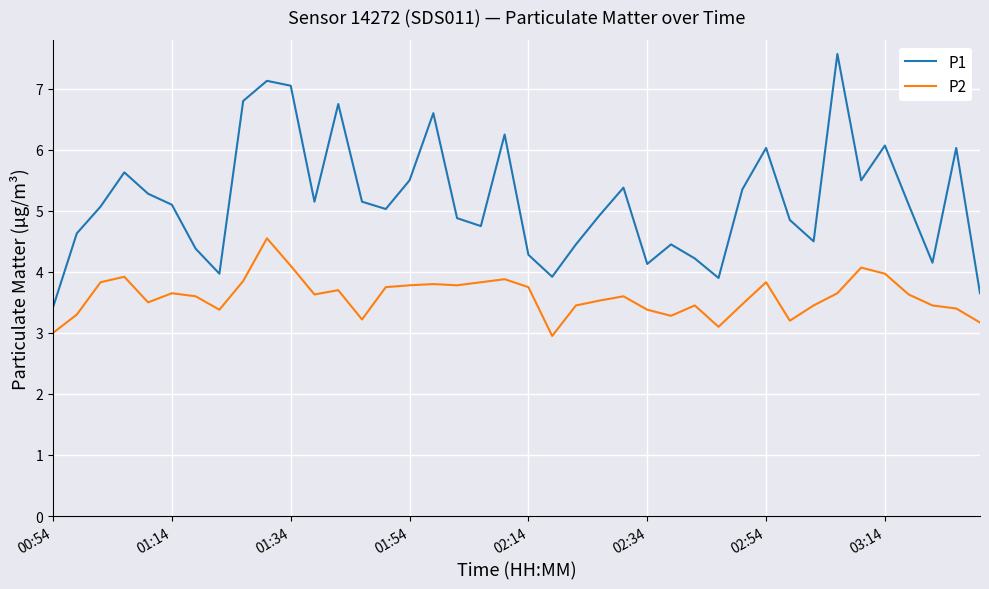

True or false: P1 and P2 intersect in this chart.

False